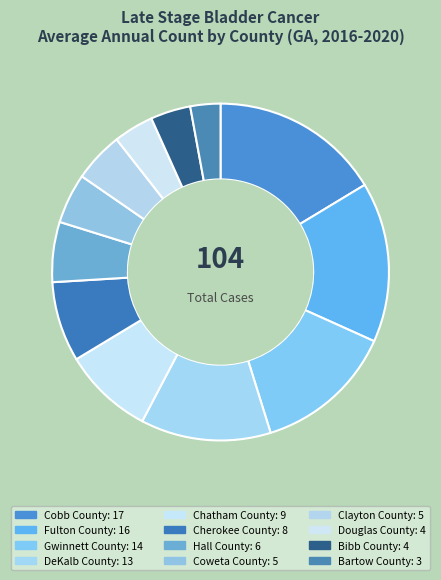

How many slices are in this pie chart?

12